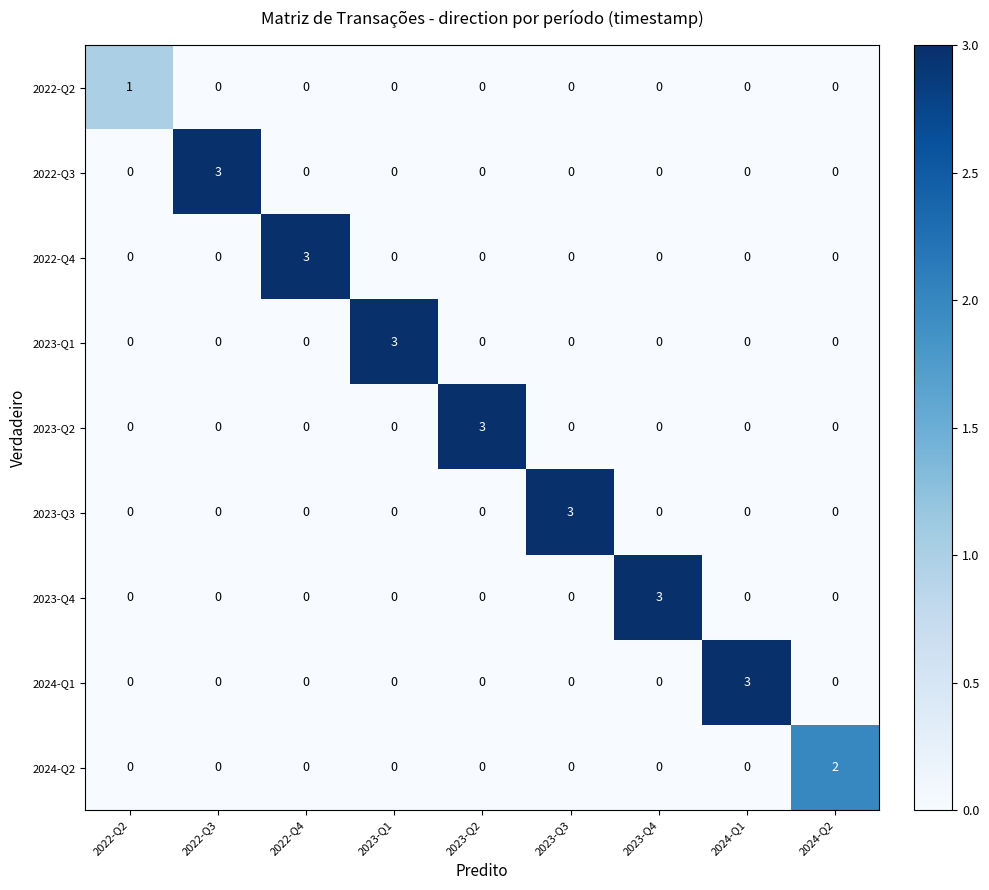

Read the 2023-Q2 value at 2023-Q2.

3